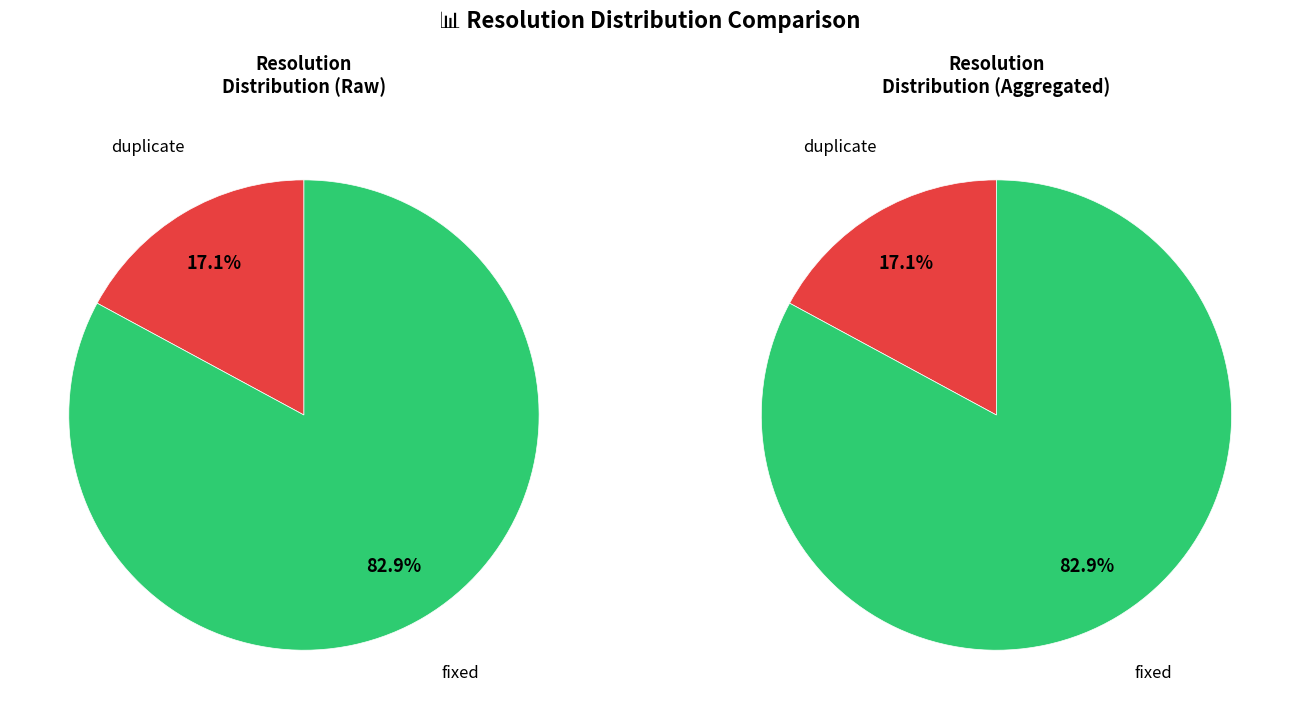

To the nearest percent, what is the combined percentage of fixed and fixed?

83%